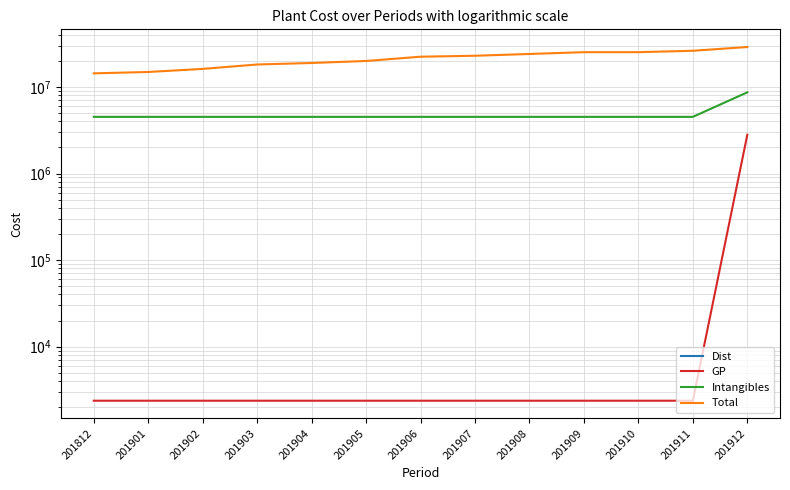

How many interior local valleys does the Total series have?

1